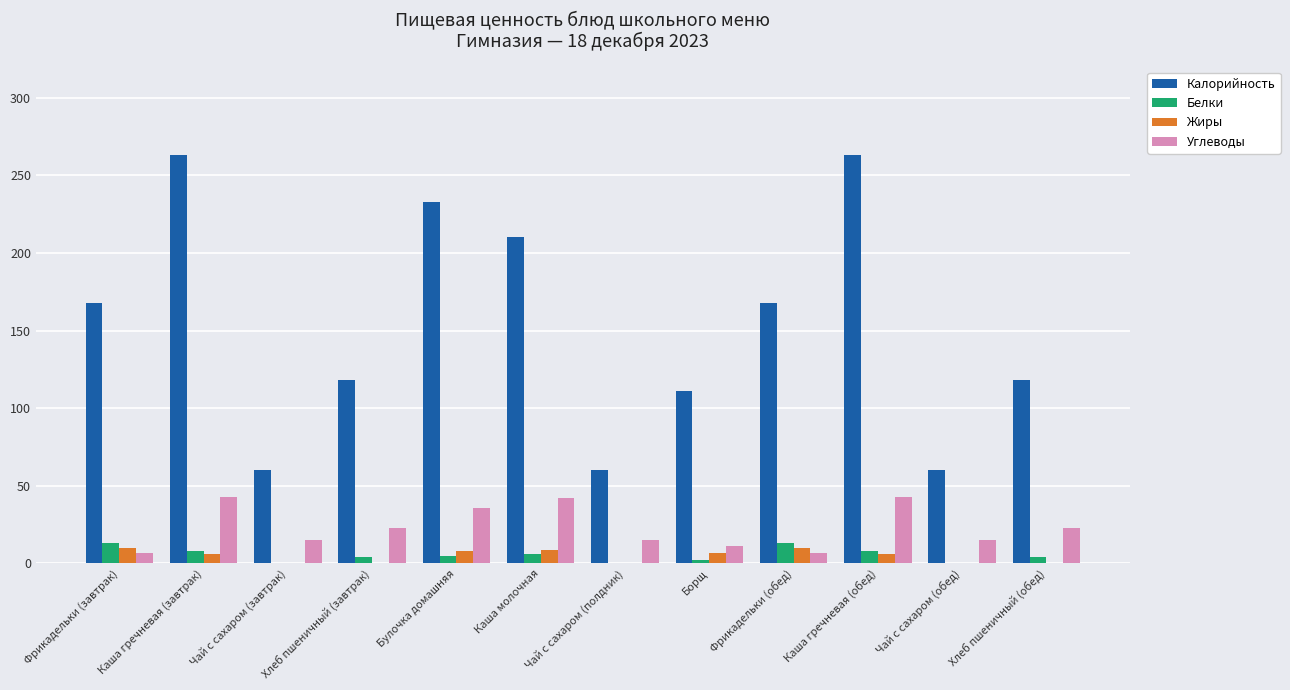

Where does the Белки series first go above 5?

Фрикадельки (завтрак)